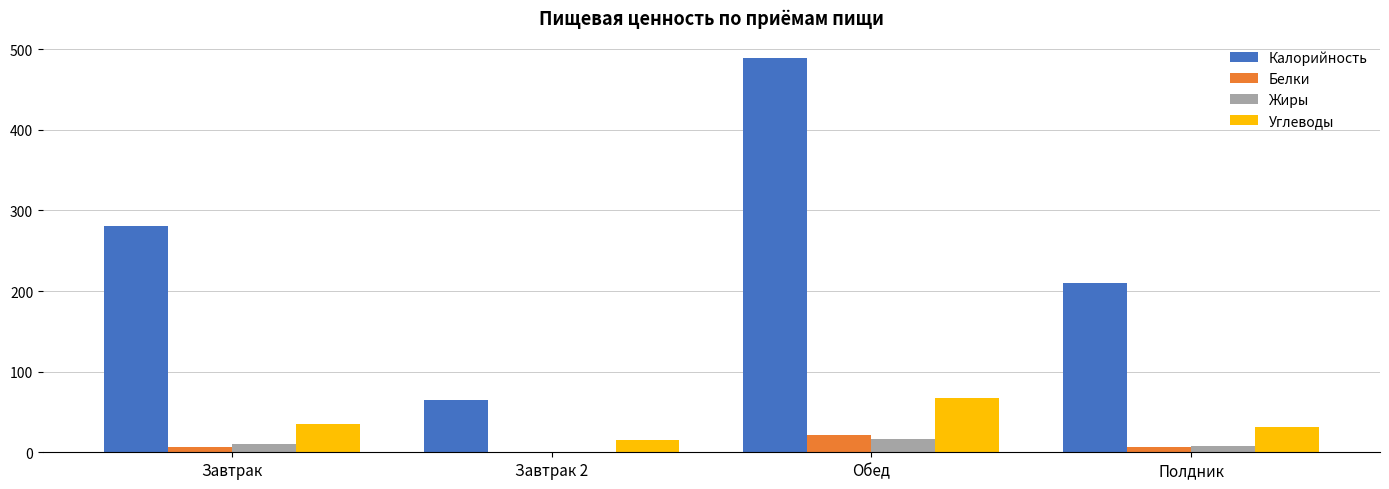

Is it true that Углеводы equals 30.8 at Полдник?

True